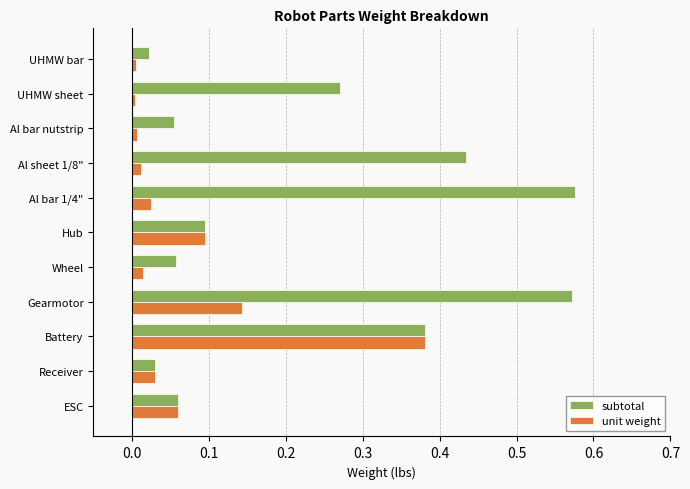

List the series in order of their peak value, lowest first.

unit weight, subtotal